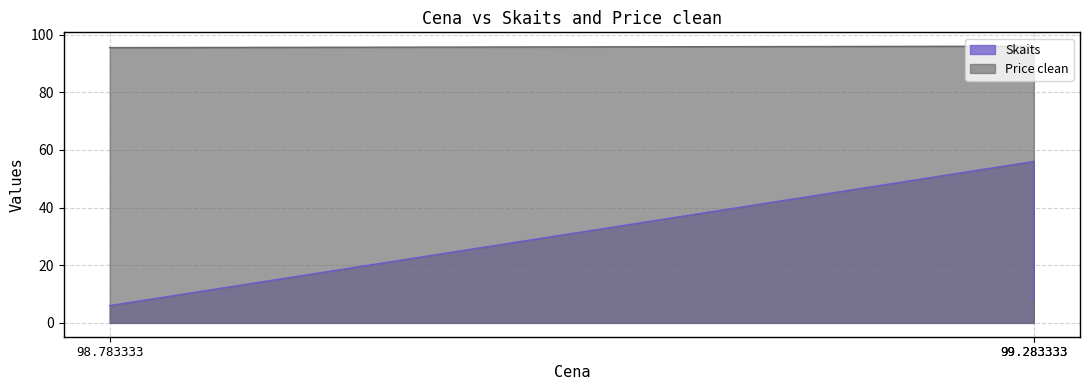

The Price clean series shows 141.9 at 99.283333. True or false?

False